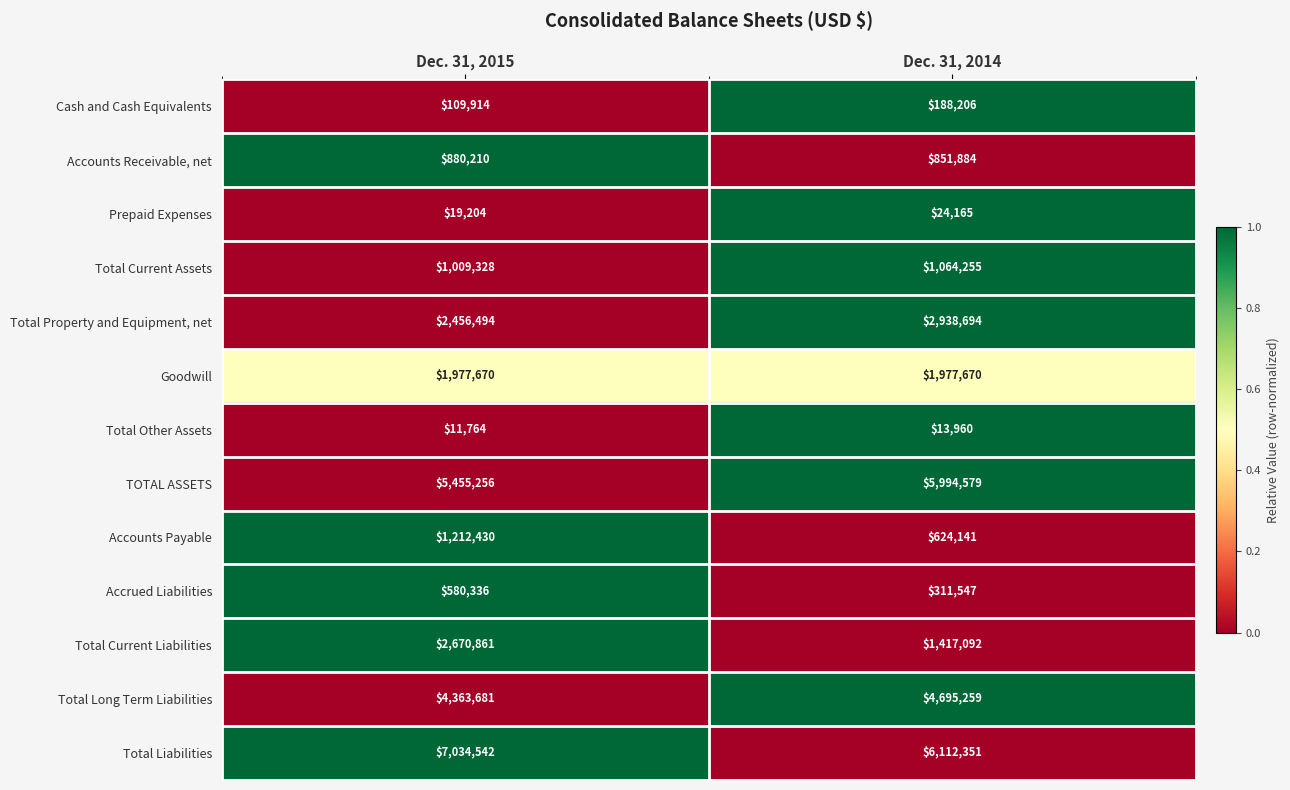

The value of Accounts Payable at Dec. 31, 2014 is 624141. True or false?

True